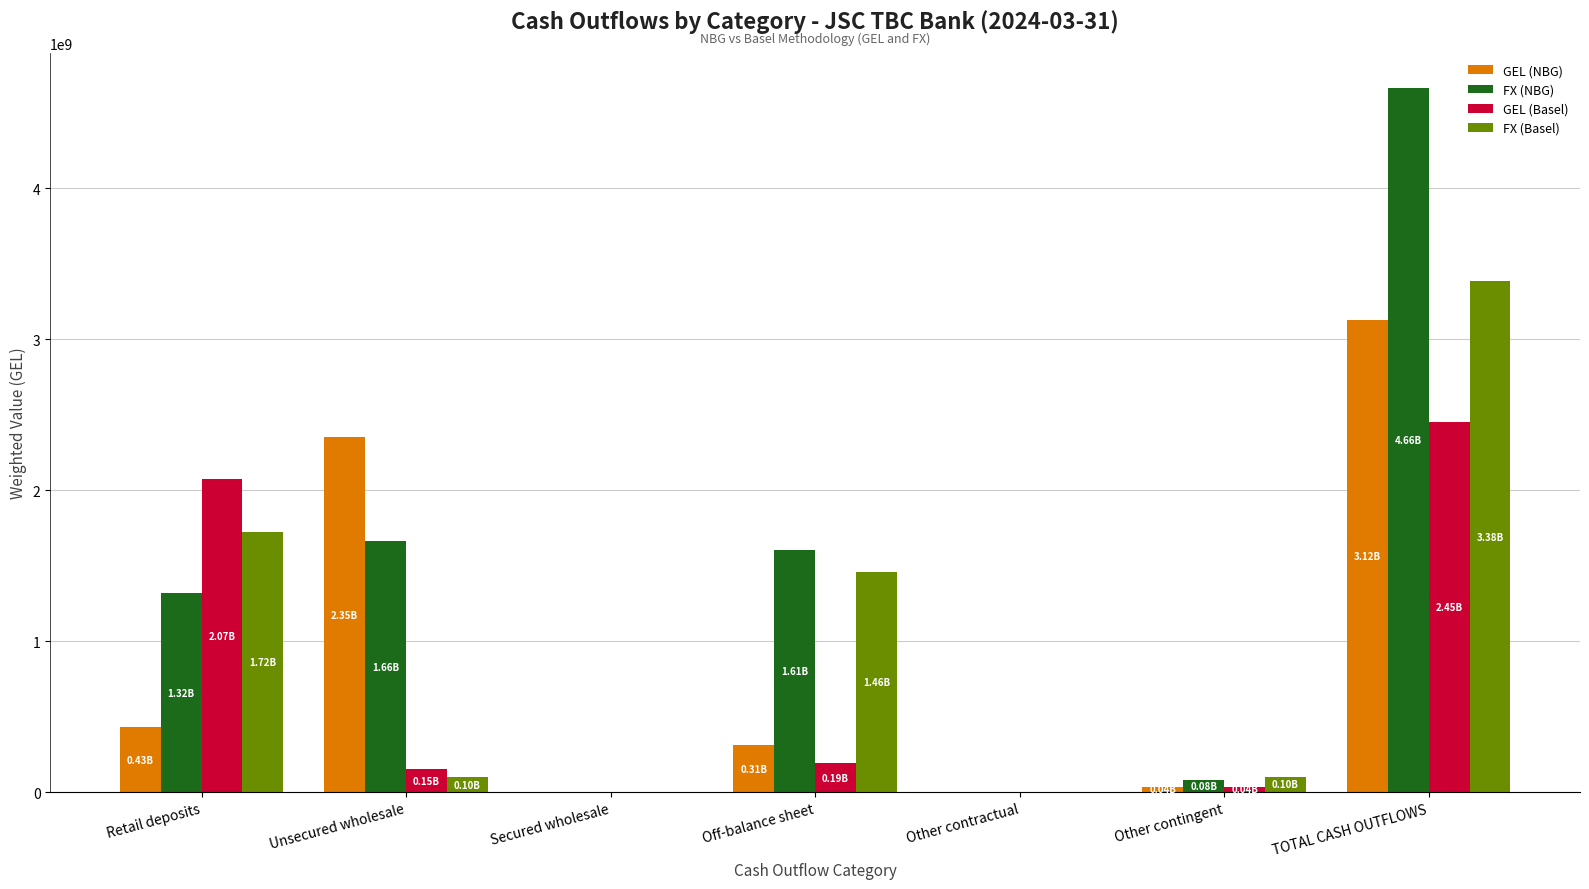

Are the bars grouped side by side (vs. stacked)?

Yes